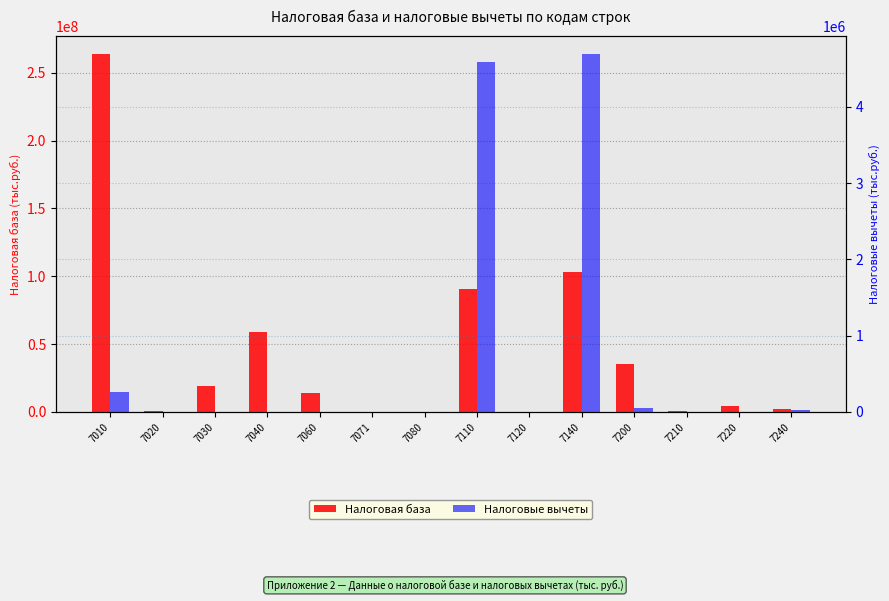

How many bars are there in each group?

2